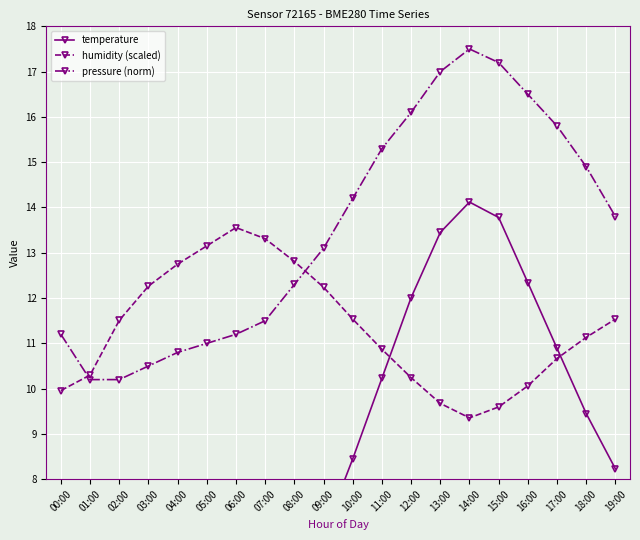

Rank the series at 06:00 from highest to lowest value.

humidity (scaled), pressure (norm), temperature